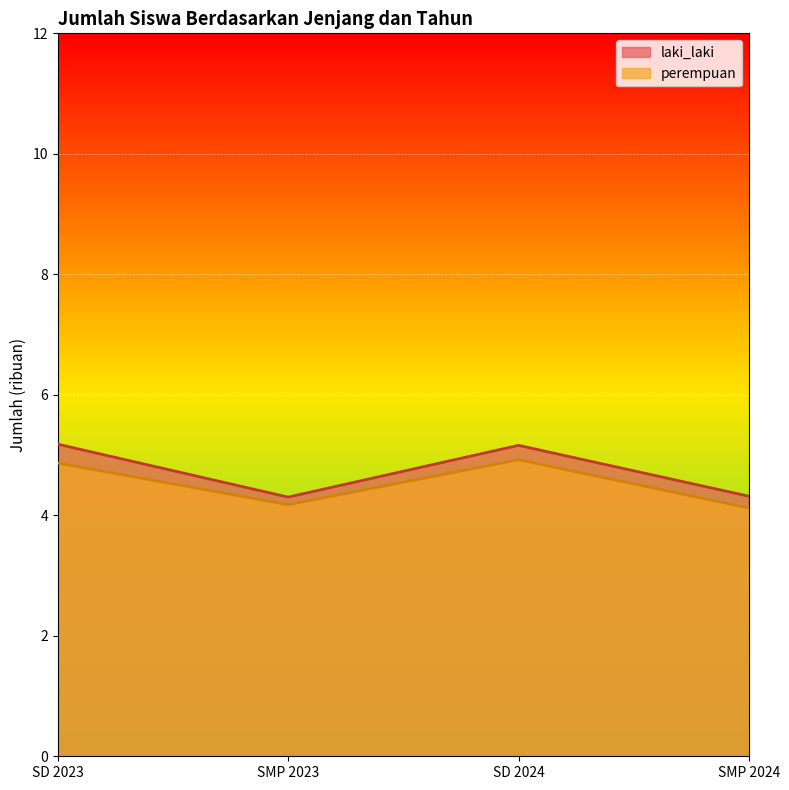

What is the maximum value for laki_laki?

5.2